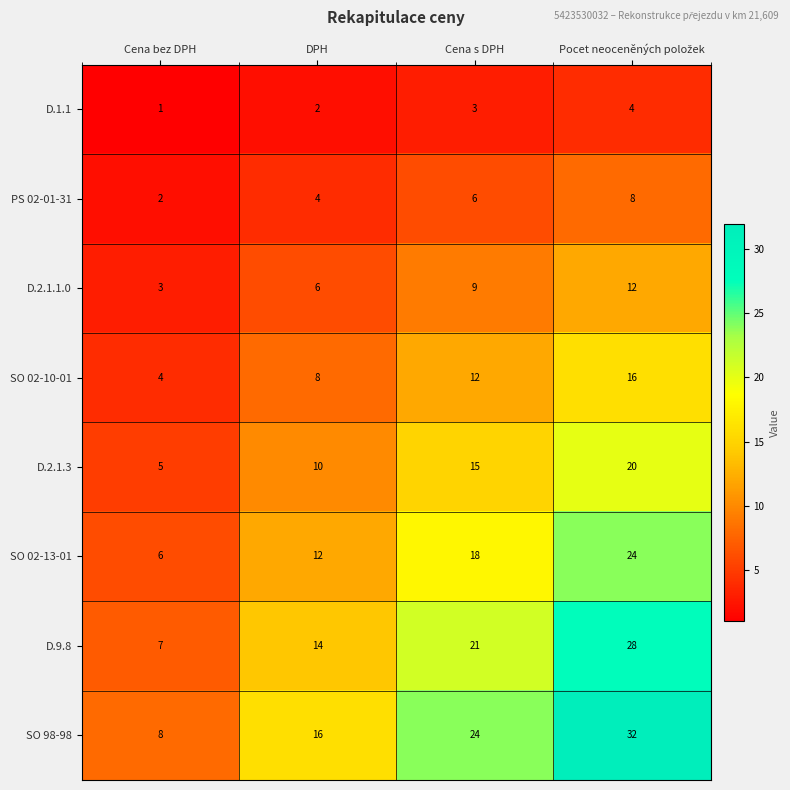

Which series changed the most between Cena bez DPH and DPH?

SO 98-98